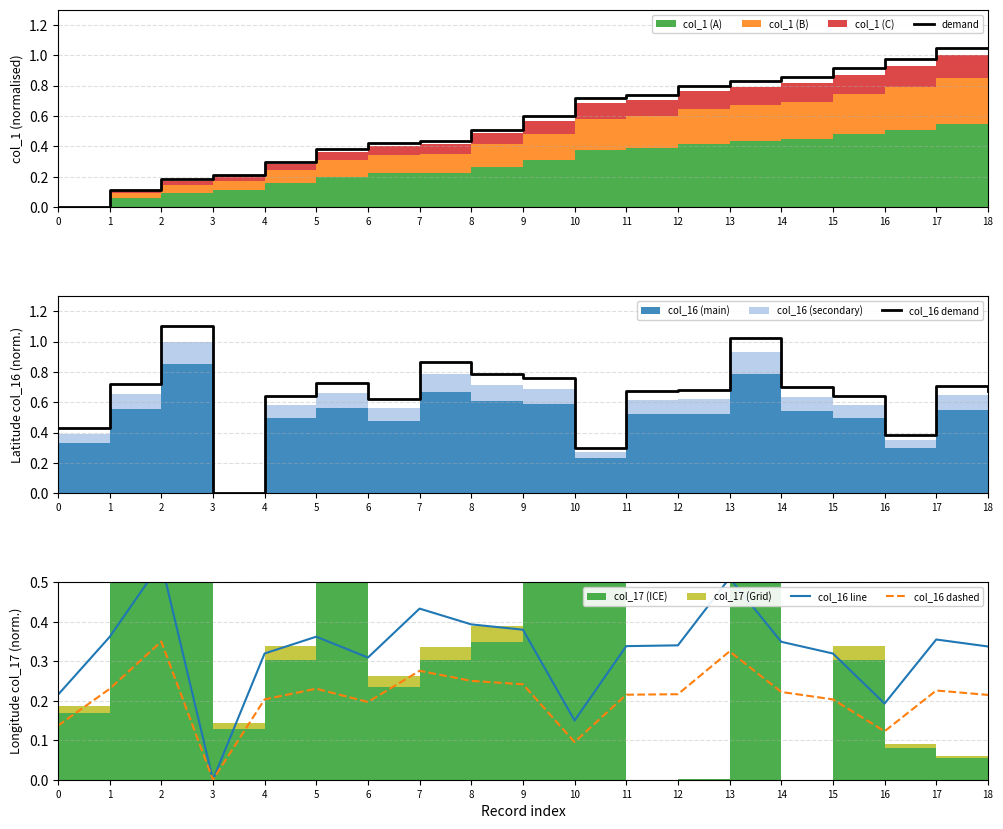

The value of demand at 12 is 0.8. True or false?

True